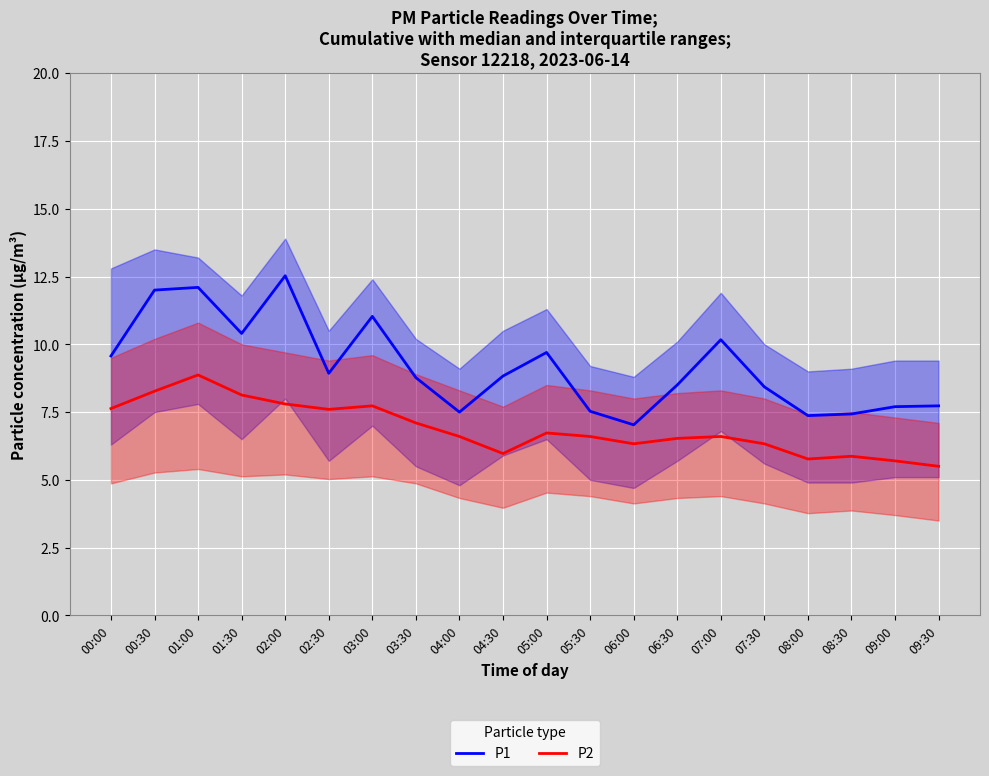

In P2, how many points are lower than both neighbors (excluding endpoints)?

4